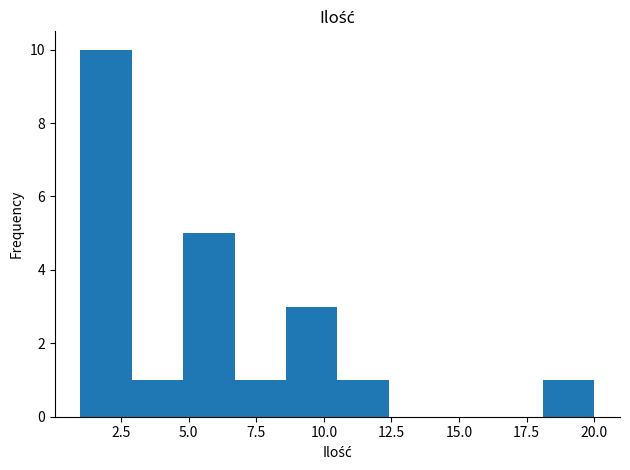

Around what value on the x-axis is the tallest bar? Give the approximate position of its centre, as read against the axis.

2.0